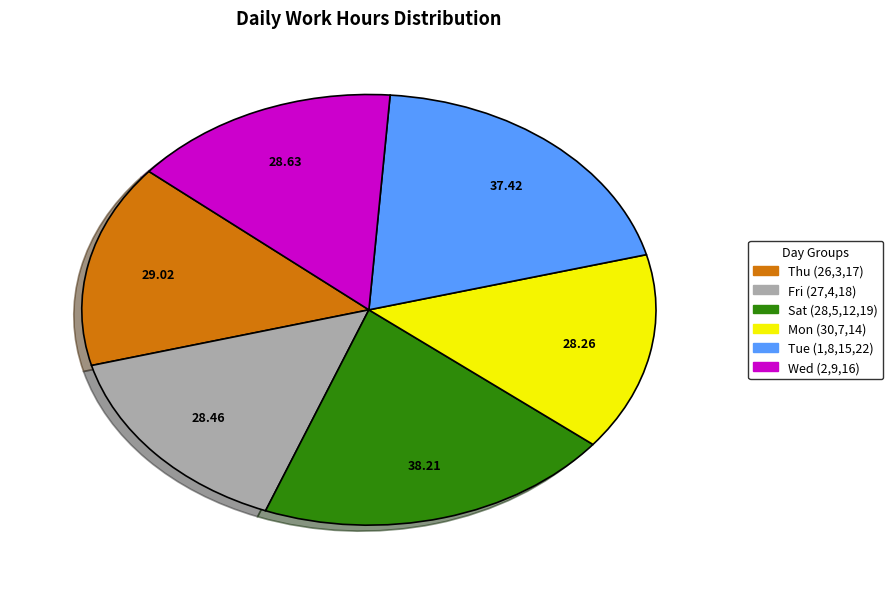

Does any single category account for the majority?

No